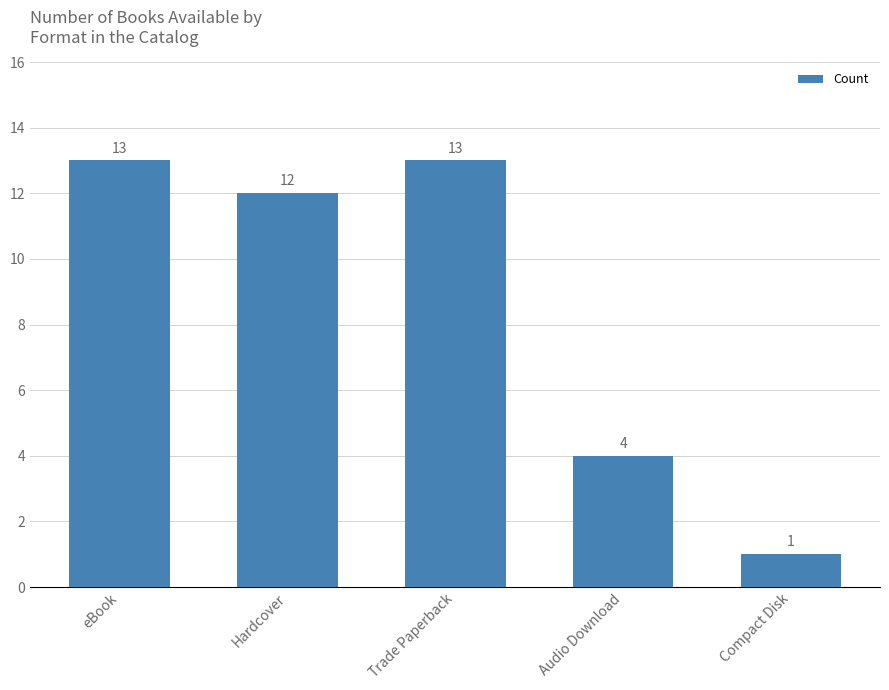

What is the label of the 4th bar from the right?

Hardcover